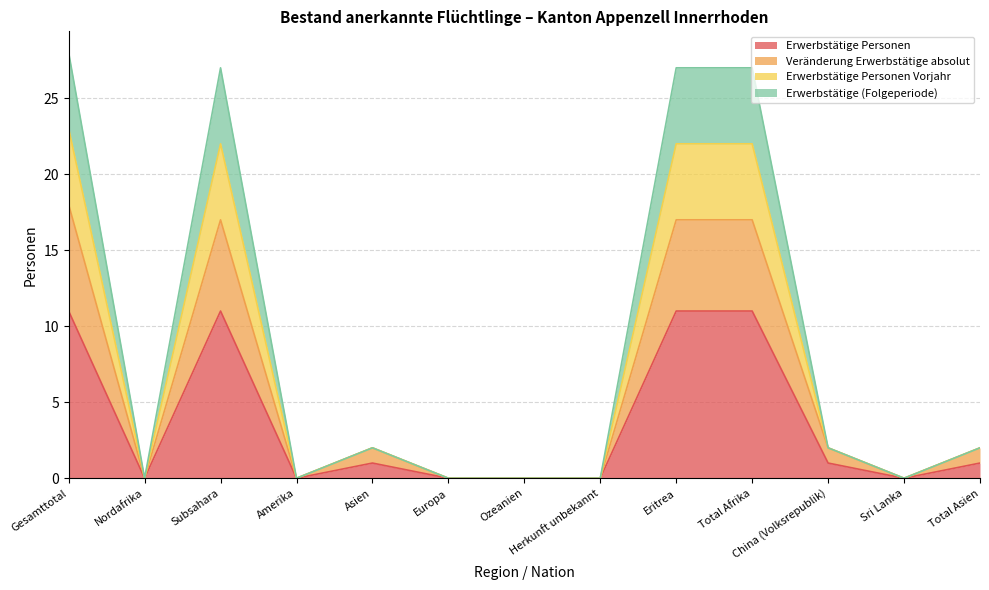

What position from the right is Ozeanien?

7